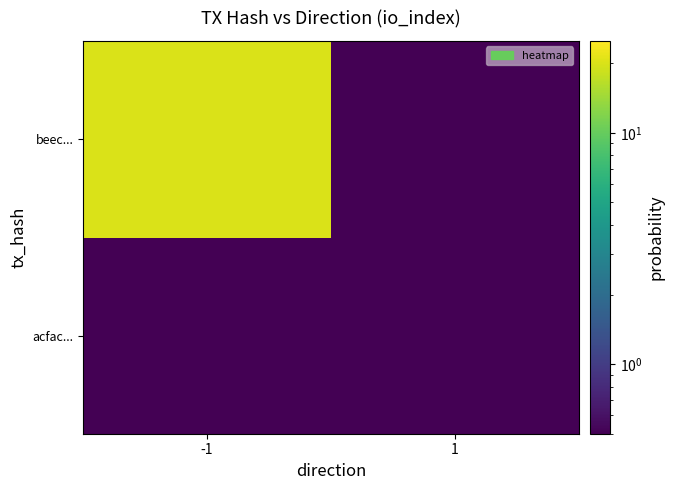

What is the spread (max minus min) of values at -1?

19.5